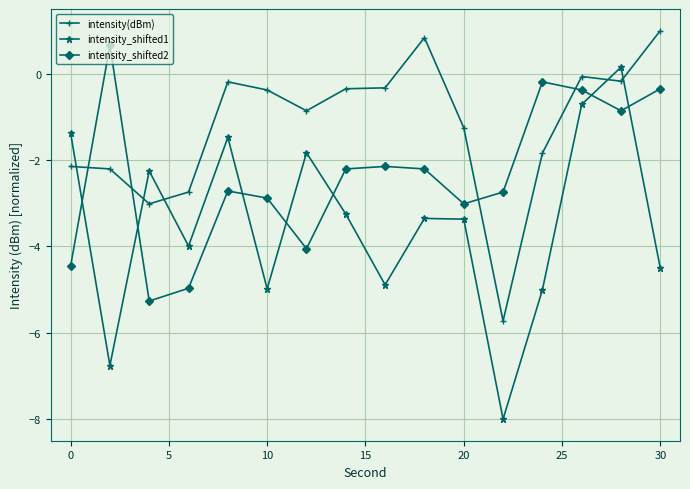

What is the value of the intensity(dBm) point at the 16th from the left?

1.0